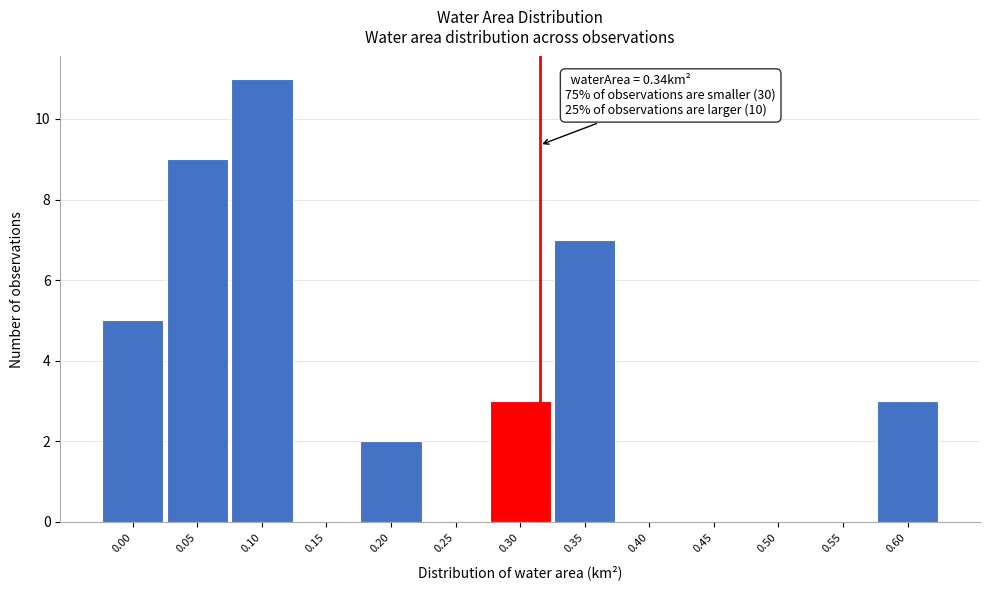

Reading left to right, extract all data points from this chart.

0.00=5	0.05=9	0.10=11	0.15=0	0.20=2	0.25=0	0.30=3	0.35=7	0.40=0	0.45=0	0.50=0	0.55=0	0.60=3